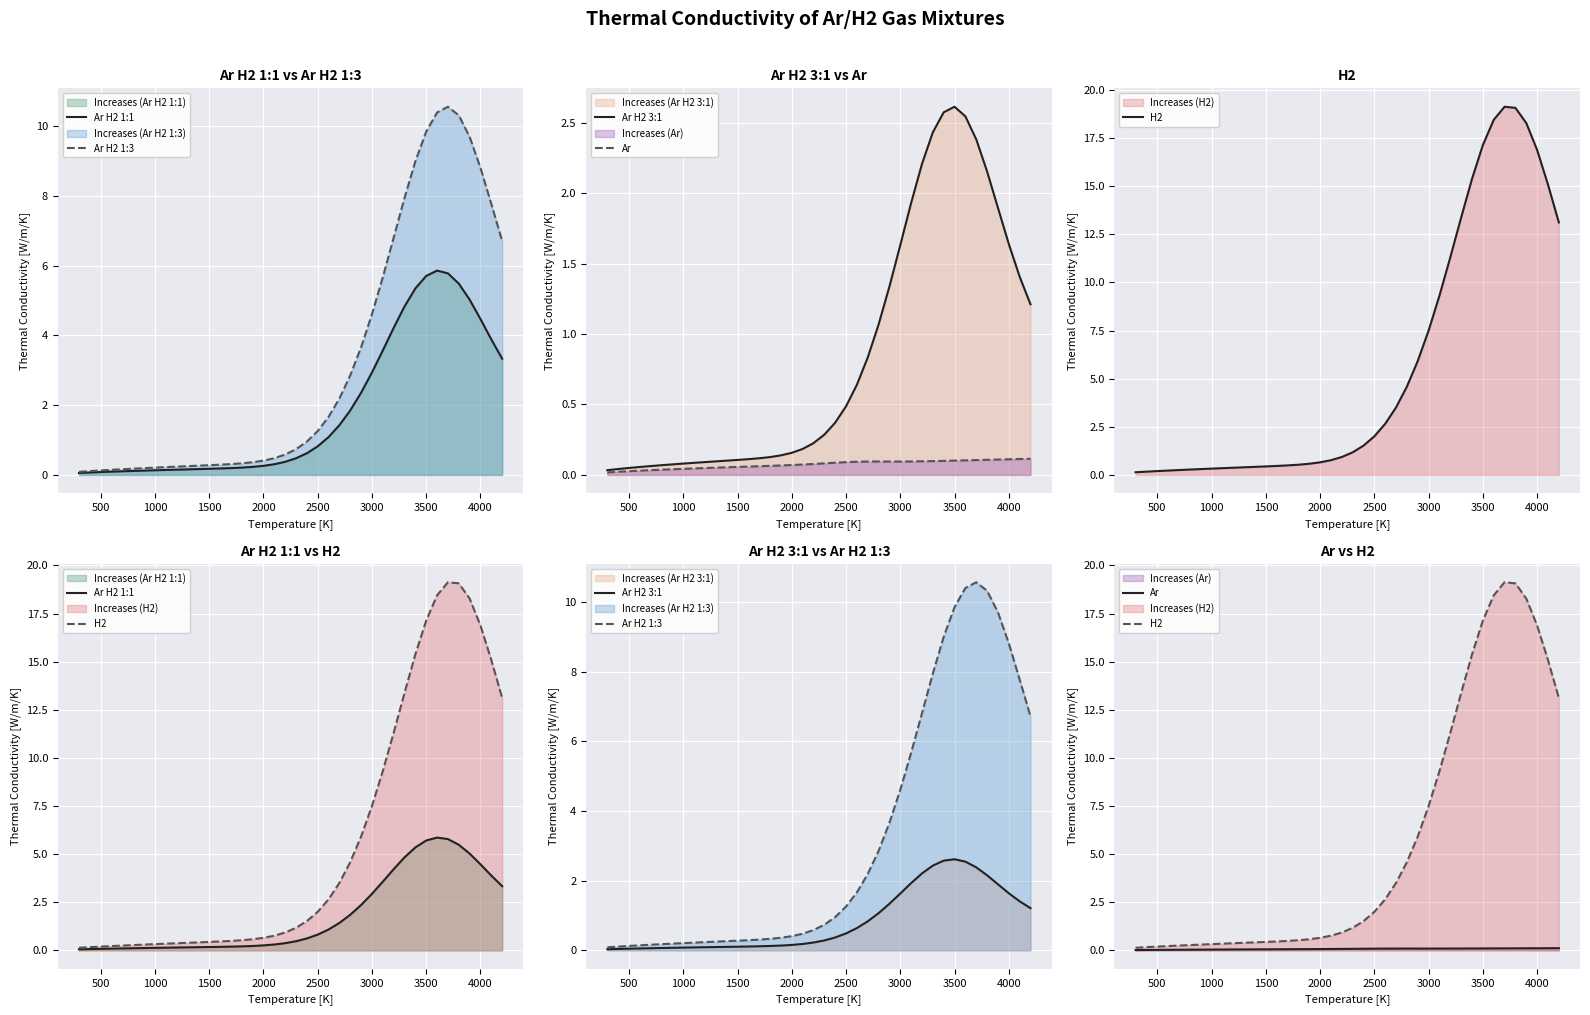

Rank the series by their maximum value, from lowest to highest.

Ar, Ar H2 3:1, Ar H2 1:1, Ar H2 1:3, H2